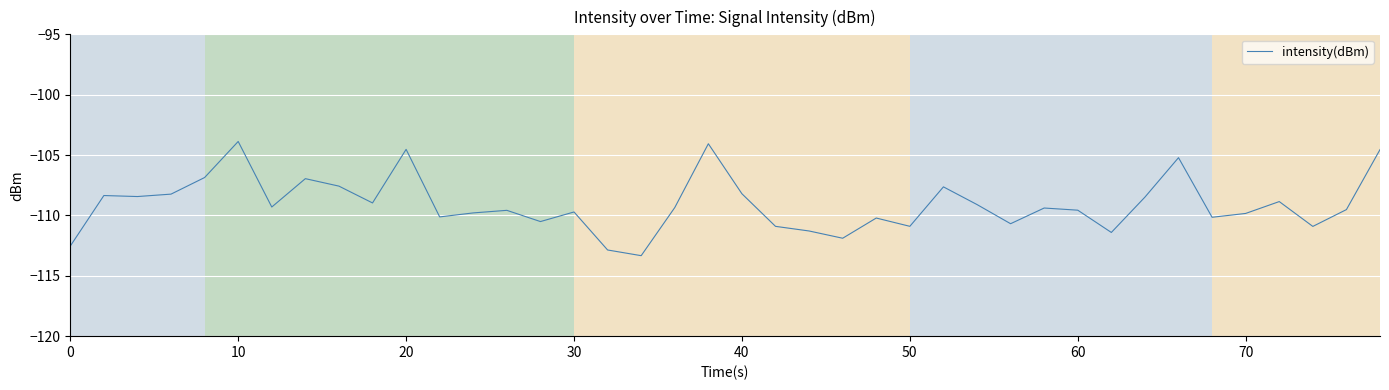

What is the maximum value shown in the chart?

-103.9